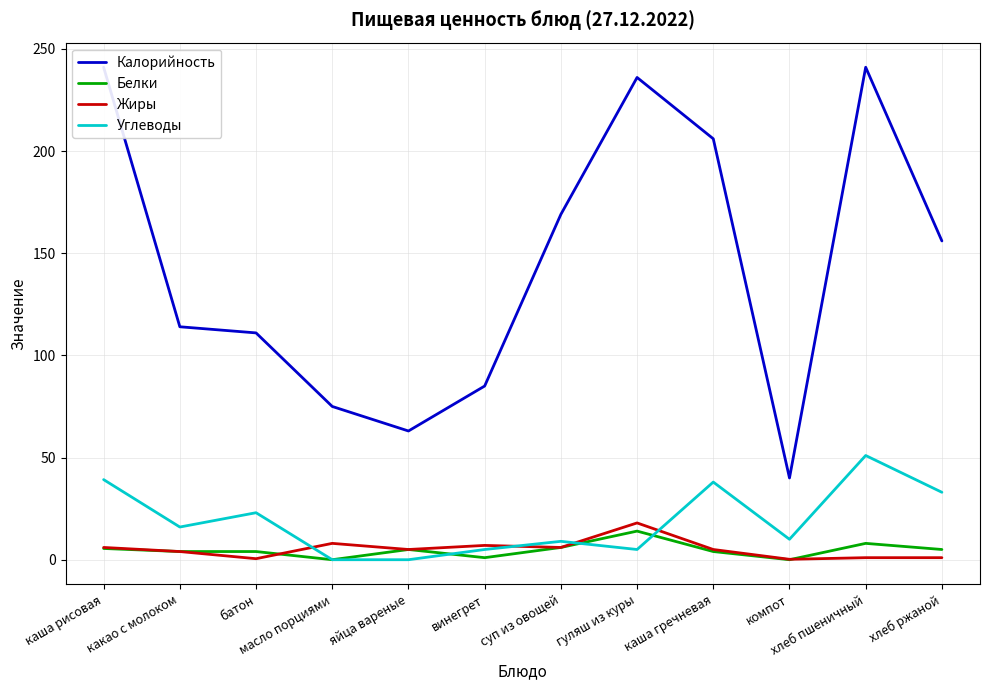

At which label does Белки first exceed 5?

каша рисовая